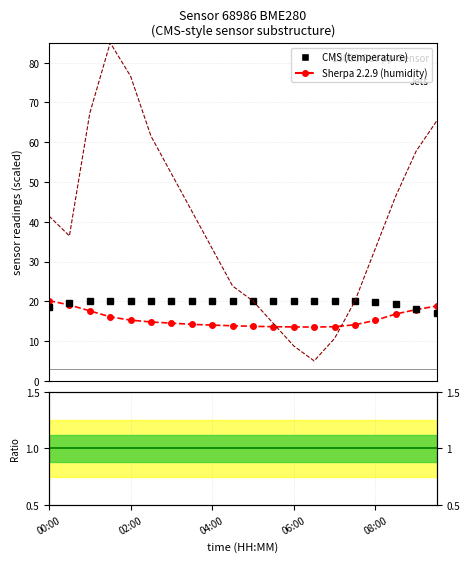

Which category has the highest value in the pressure_norm series?

01:30